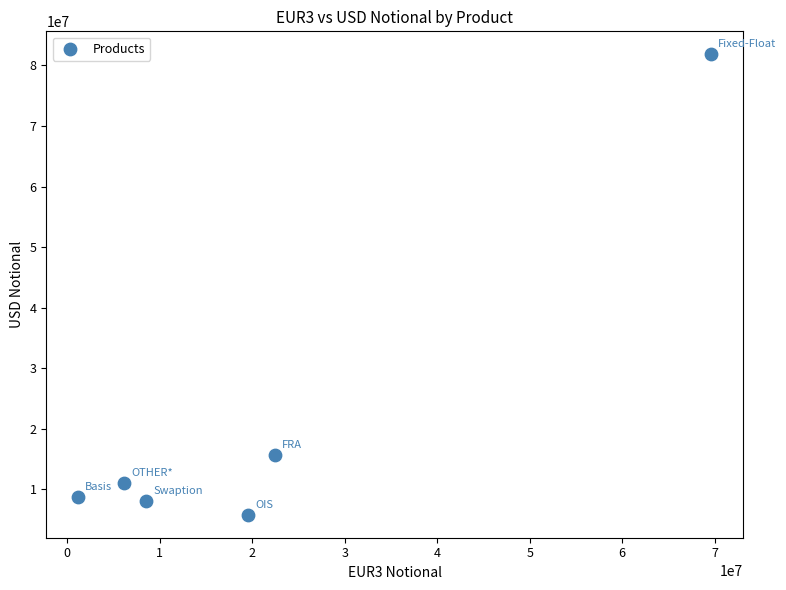

What is the average Y value?

21834954